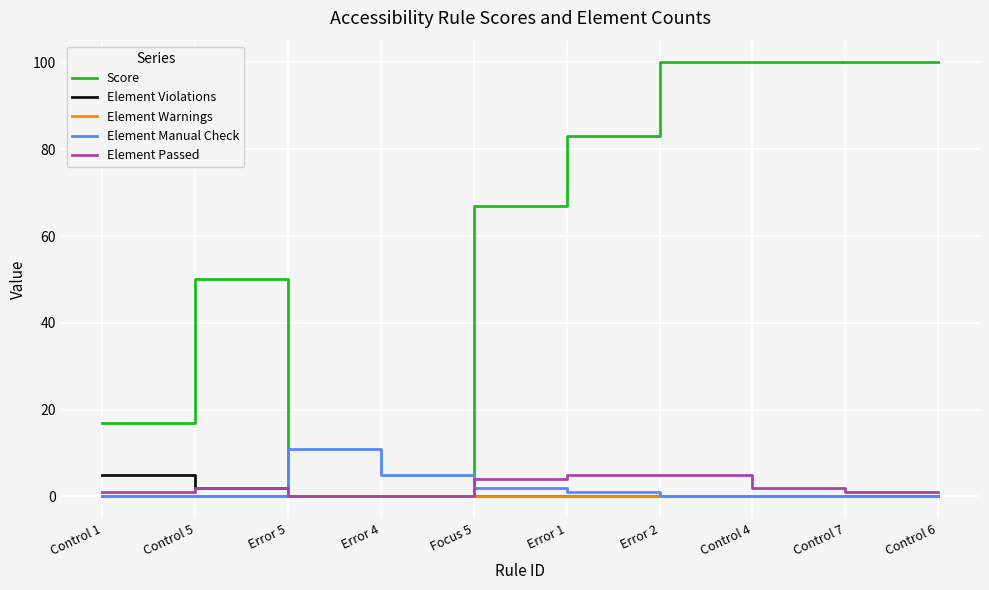

At which label is Element Manual Check closest to 5?

Error 4